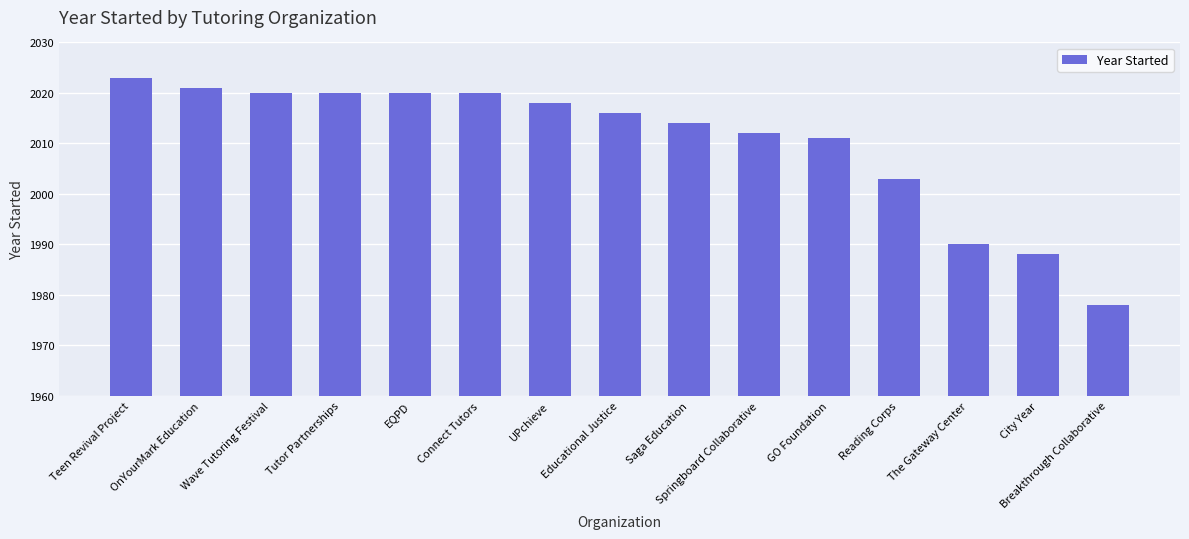

What is the change in value from Springboard Collaborative to City Year?

-24